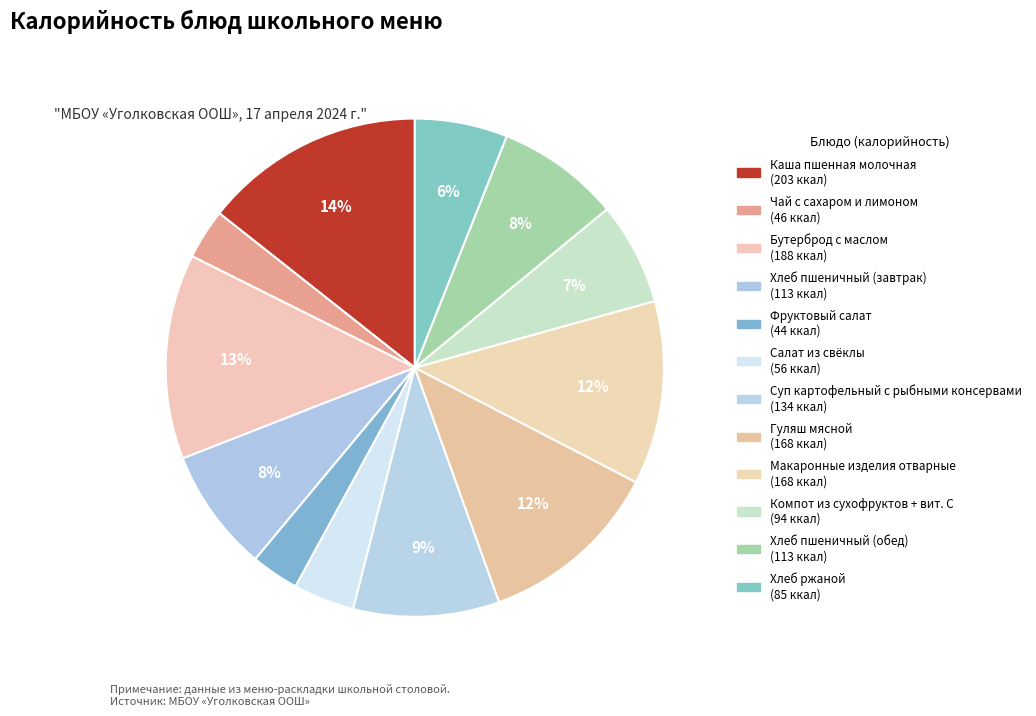

How many slices are in this pie chart?

12